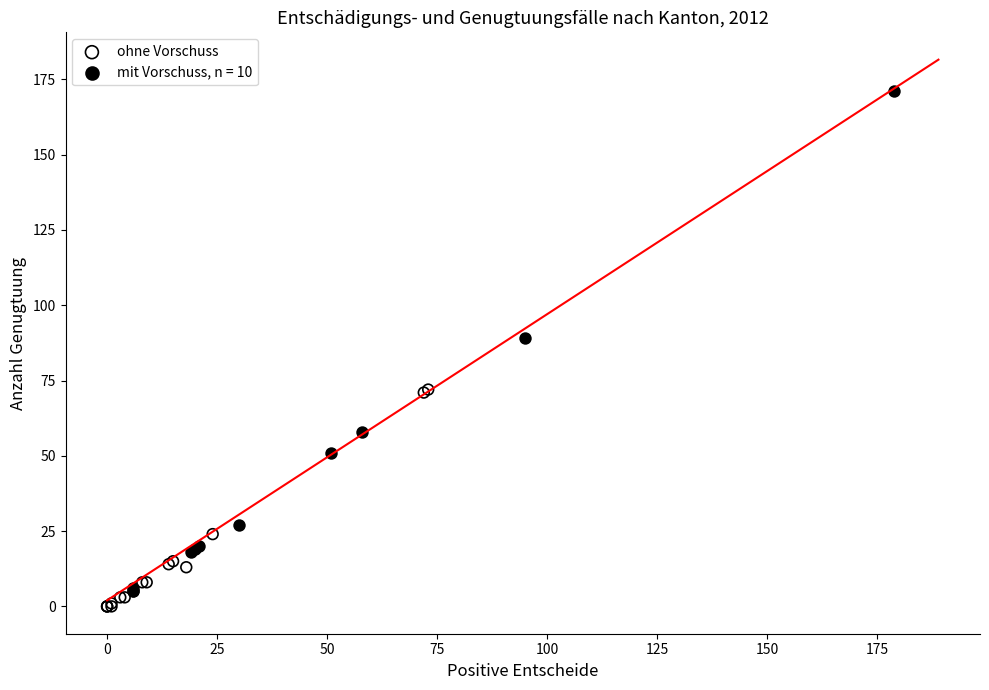

Which series has the widest spread of Y values?

mit Vorschuss, n = 10